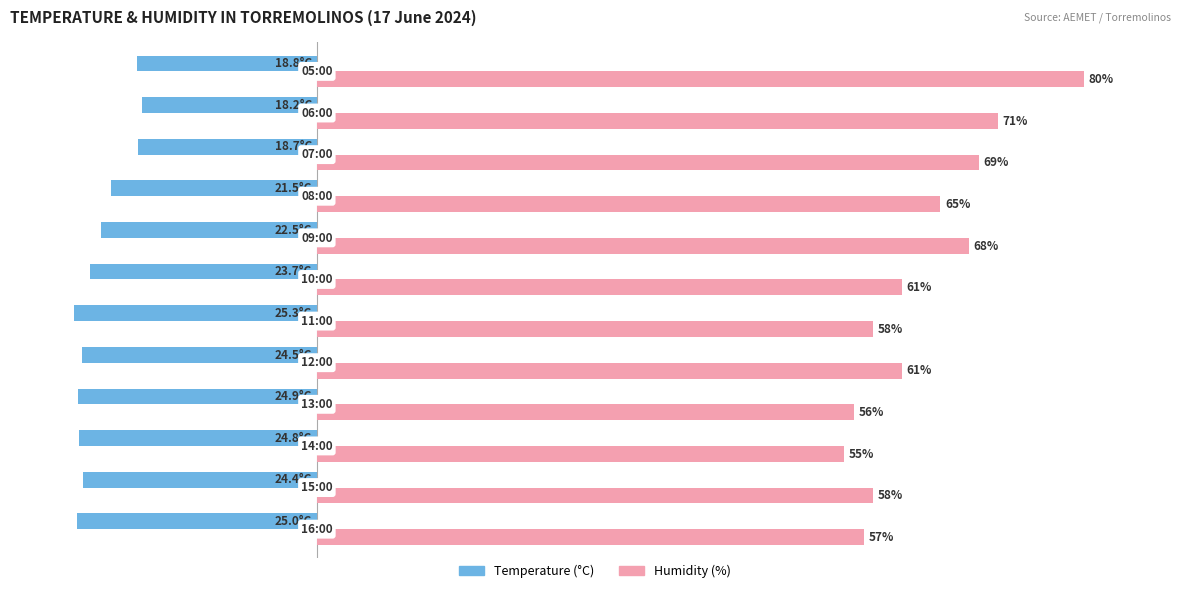

List the series in order of their peak value, highest first.

Humidity (%), Temperature (°C)